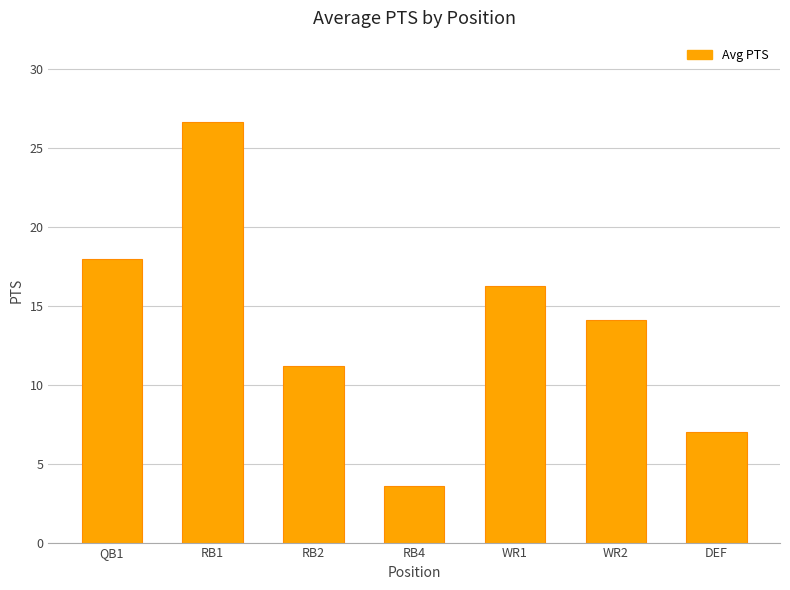

What is the maximum value shown in the chart?

26.7